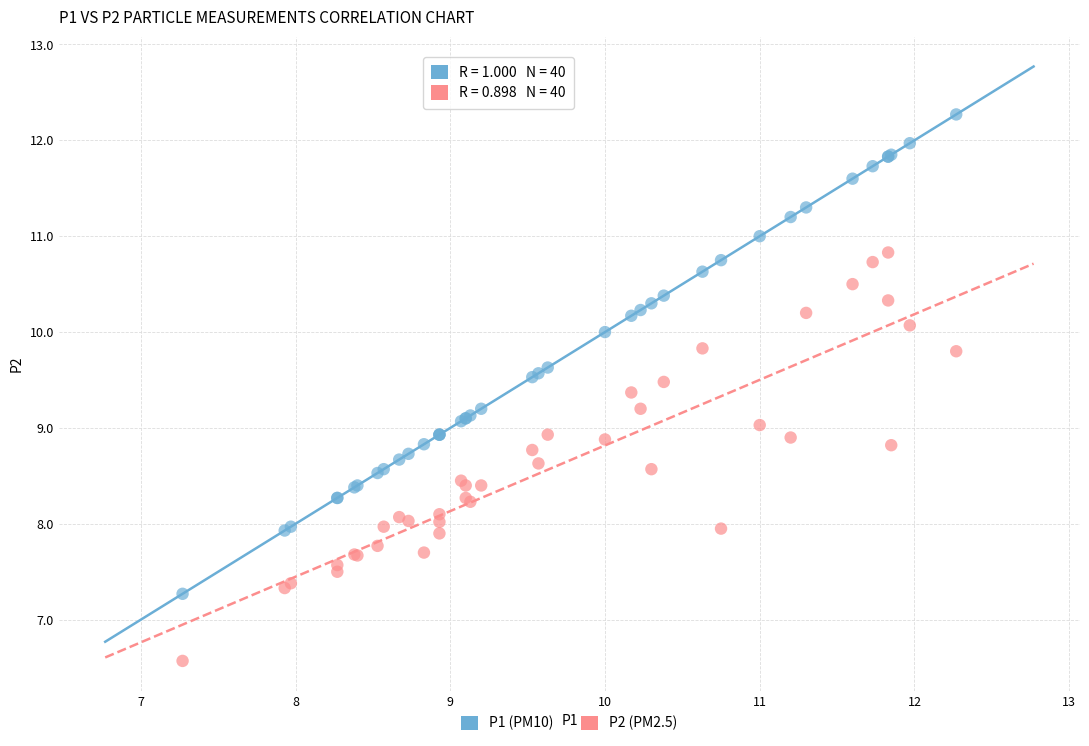

Which series has the largest Y range (max minus min)?

P1 (PM10)